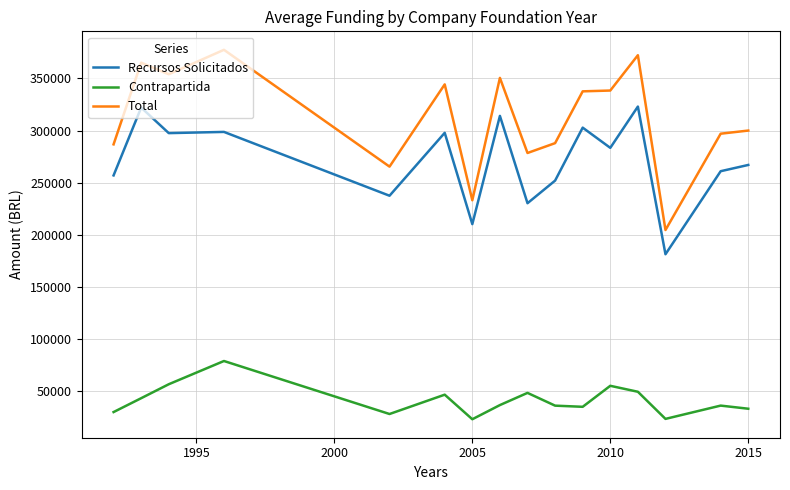

True or false: Contrapartida and Total cross at least once.

False